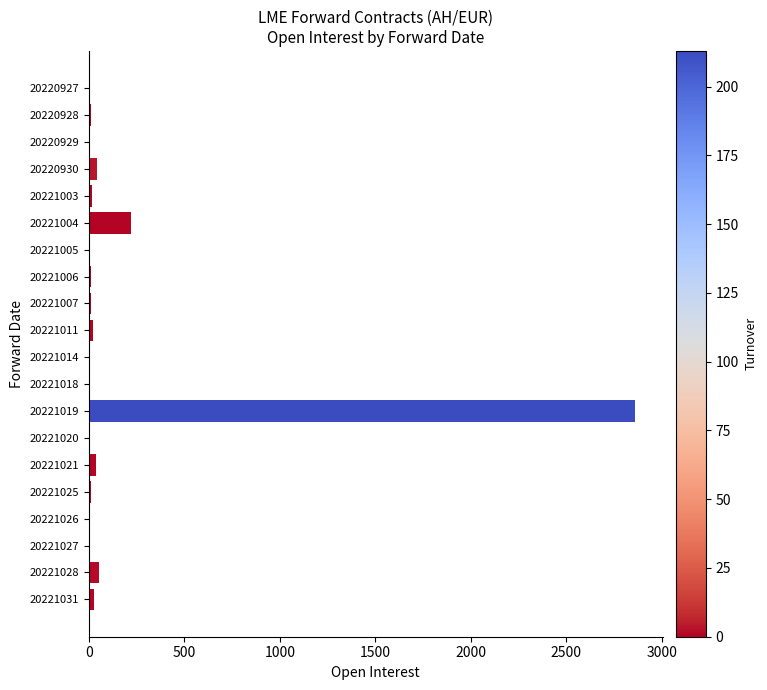

Where is the data nearest to the value 1431?

20221004